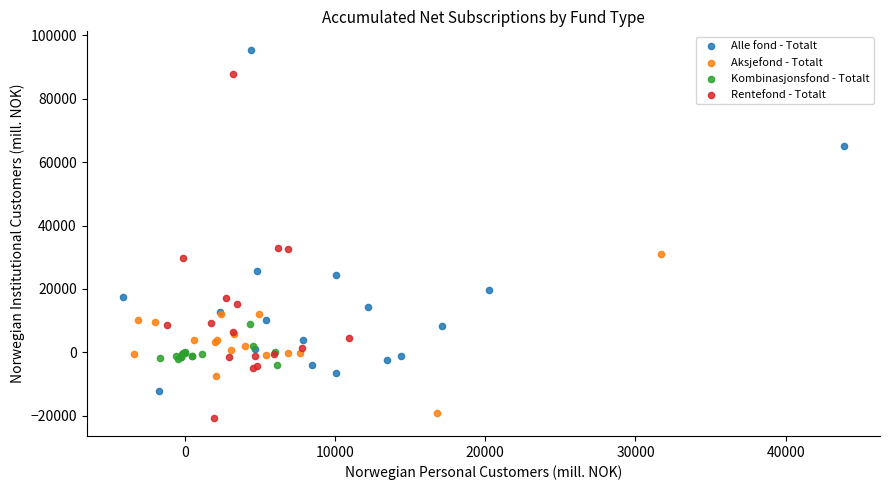

What are all the series names shown in the legend?

Alle fond - Totalt, Aksjefond - Totalt, Kombinasjonsfond - Totalt, Rentefond - Totalt